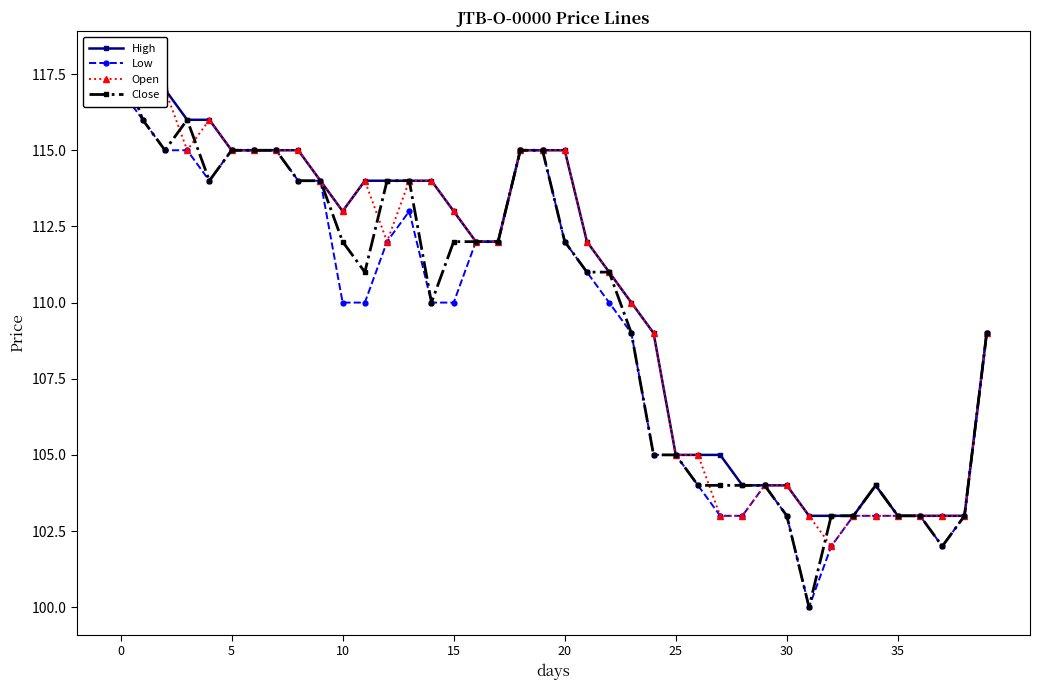

Which has a higher value, 25 or 5?

5